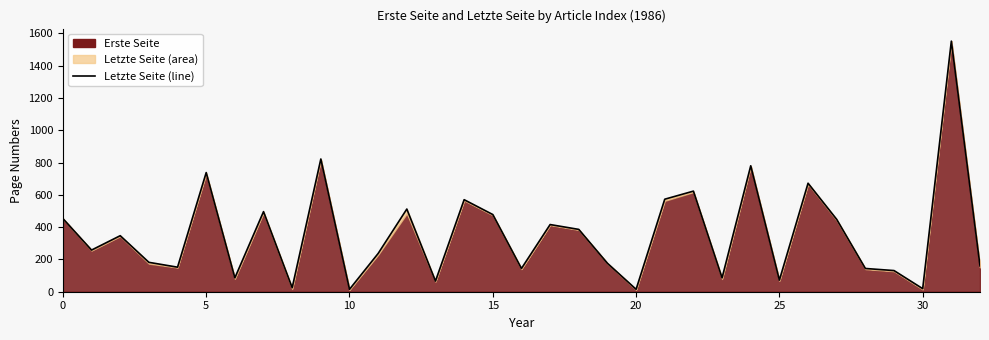

Count the number of values greater than 258.

16